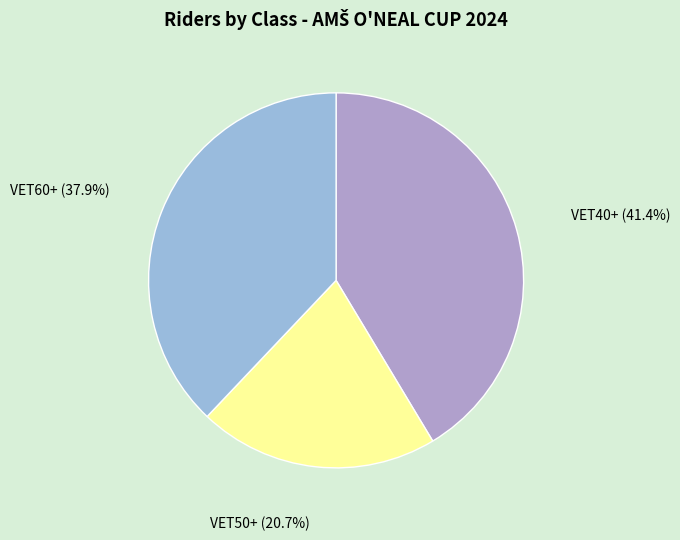

How many slices are in this pie chart?

3